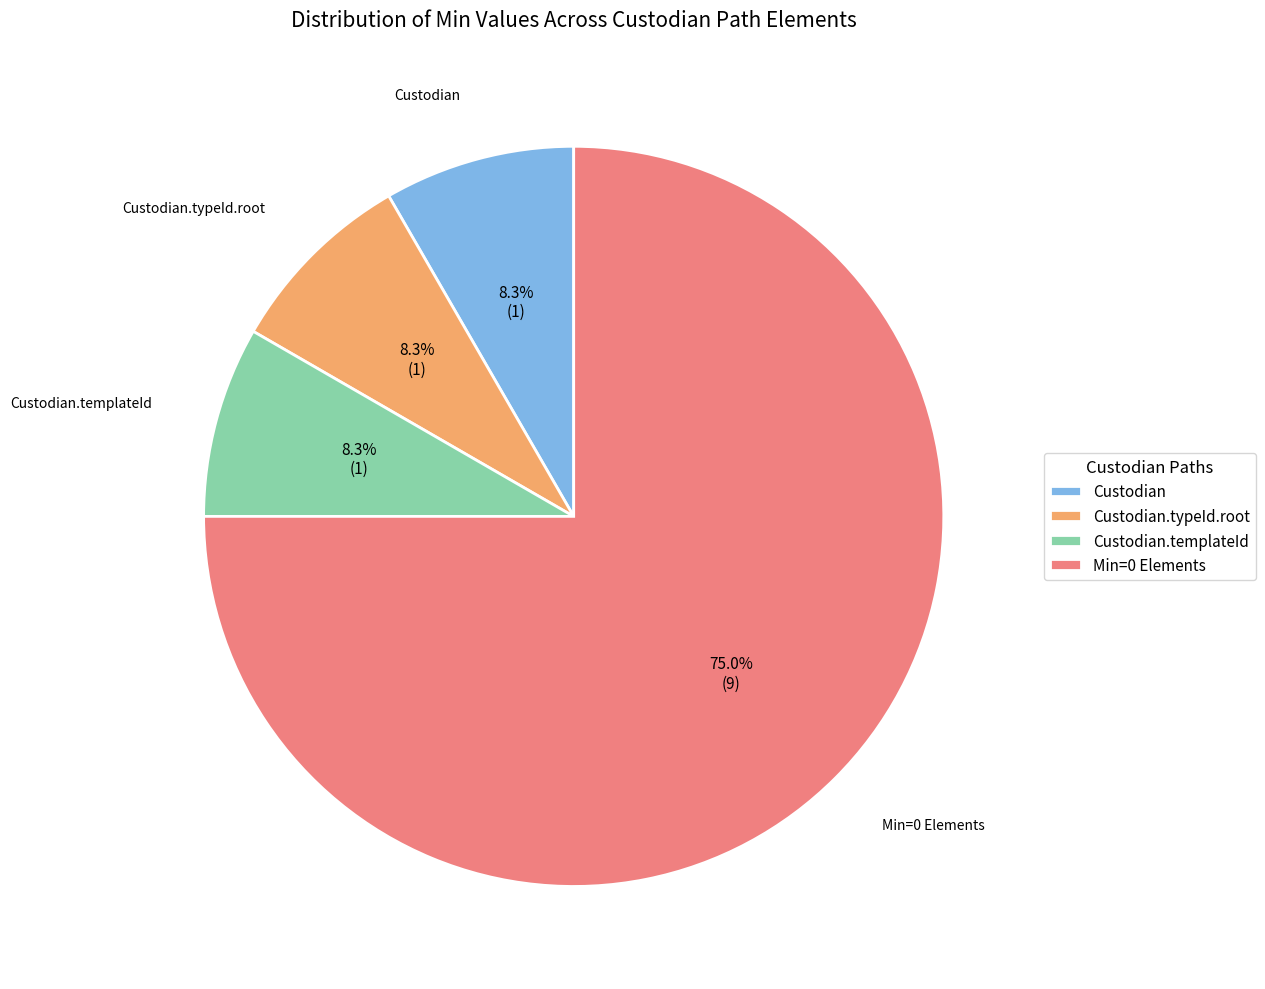

What is the largest slice in the pie chart?

Min=0 Elements